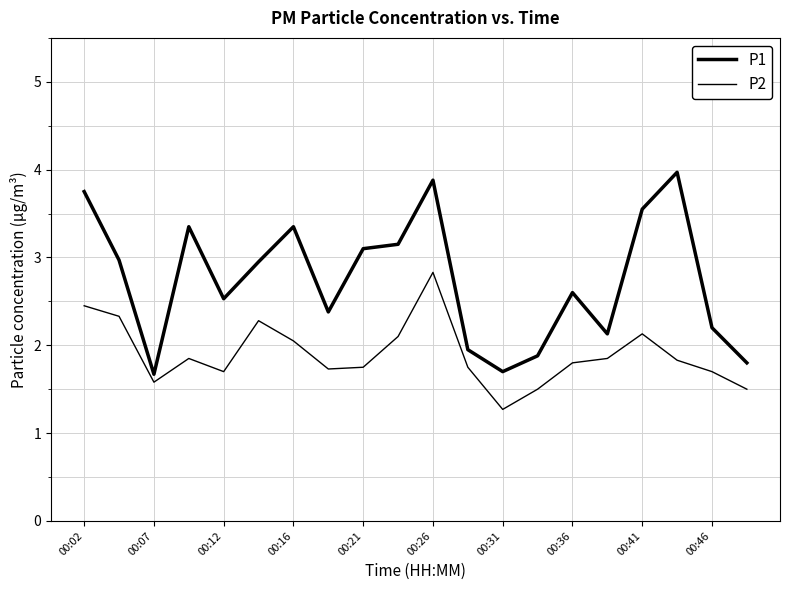

How many lines are shown in the chart?

2